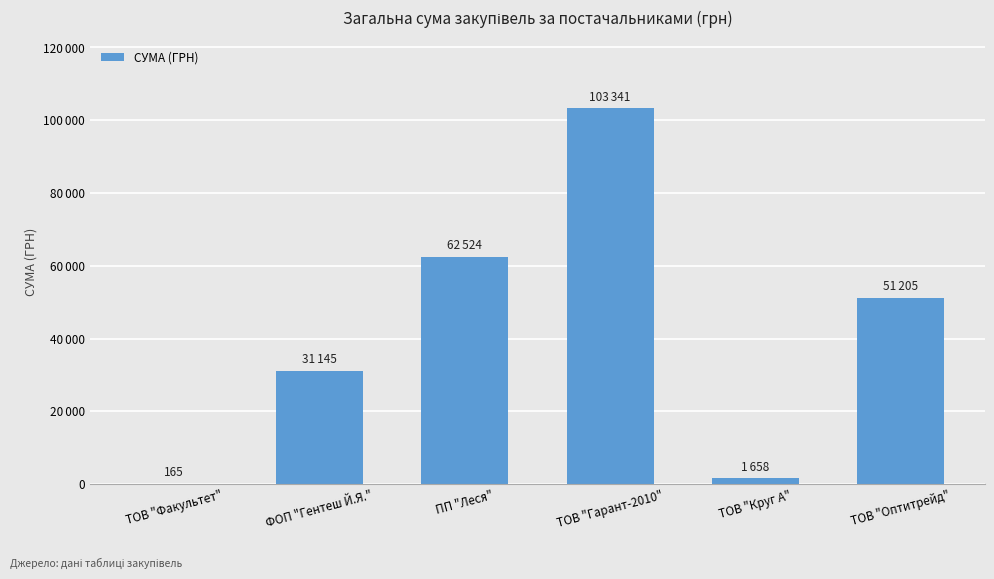

Are the bars horizontal?

No